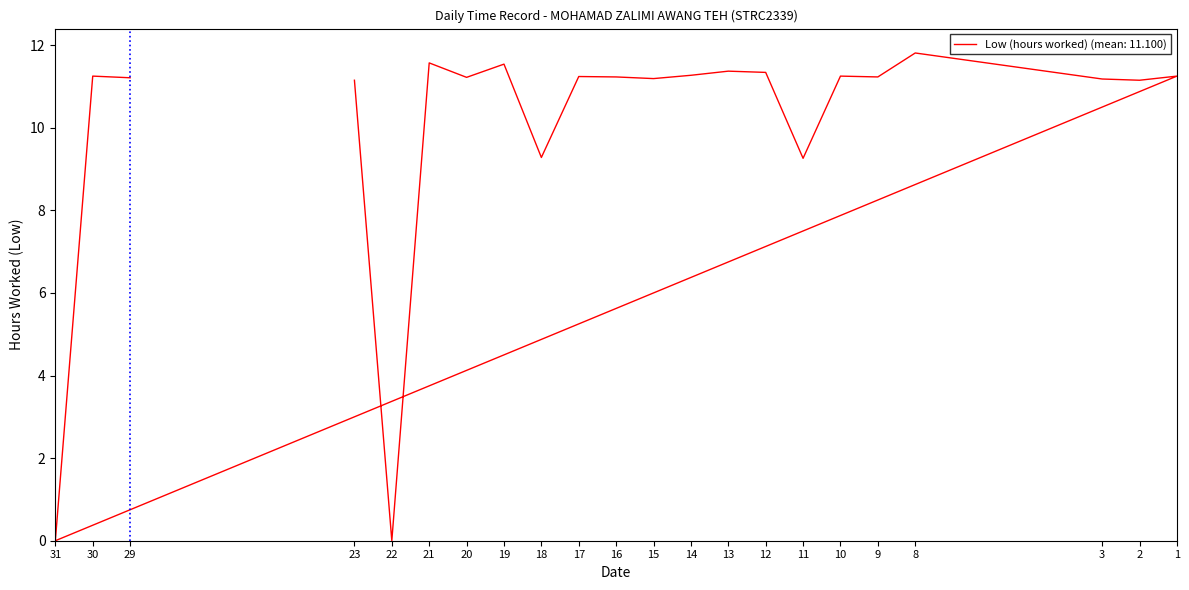

What is the greatest value displayed?

11.8